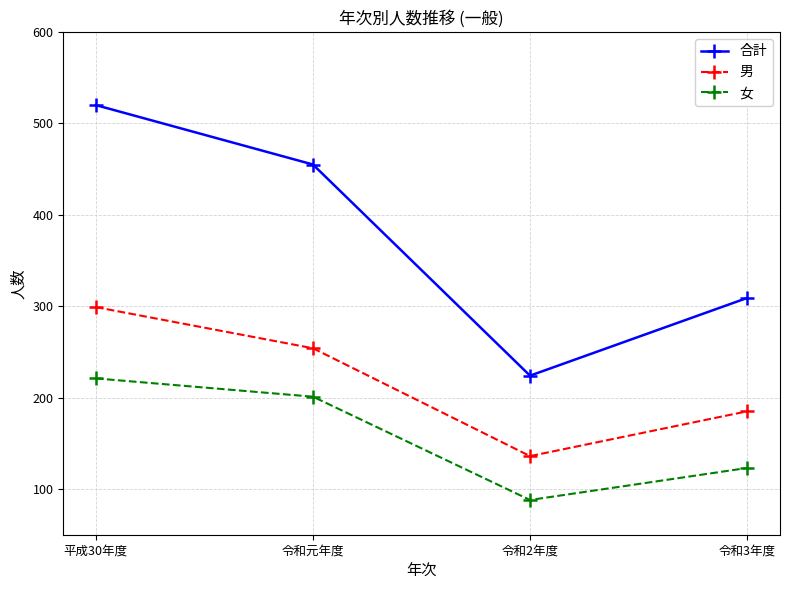

Is this an area chart (filled region under the line)?

No